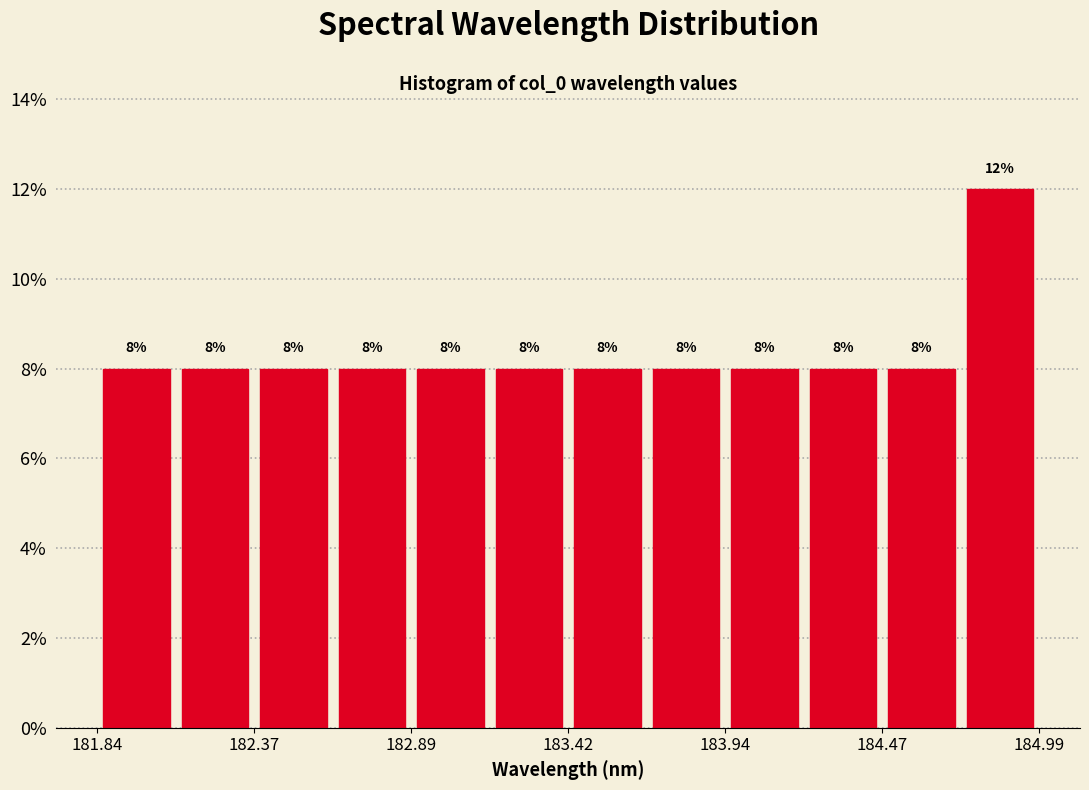

Read against the x-axis, roughly where is the centre of the tallest bar?

184.9